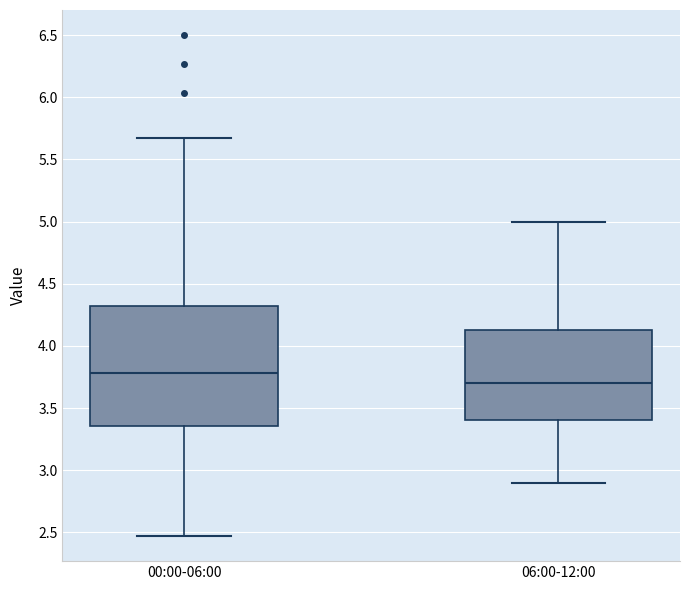

Reading left to right, read every box against the y-axis: the position of its median line, the range the box covers, and the ends of its whiskers. The values are not printed on the chart, so give them approximately, as read against the axis.

00:00-06:00: median 3.80, box 3.35 to 4.30, whiskers 2.45 to 5.65
06:00-12:00: median 3.70, box 3.40 to 4.15, whiskers 2.90 to 5.00